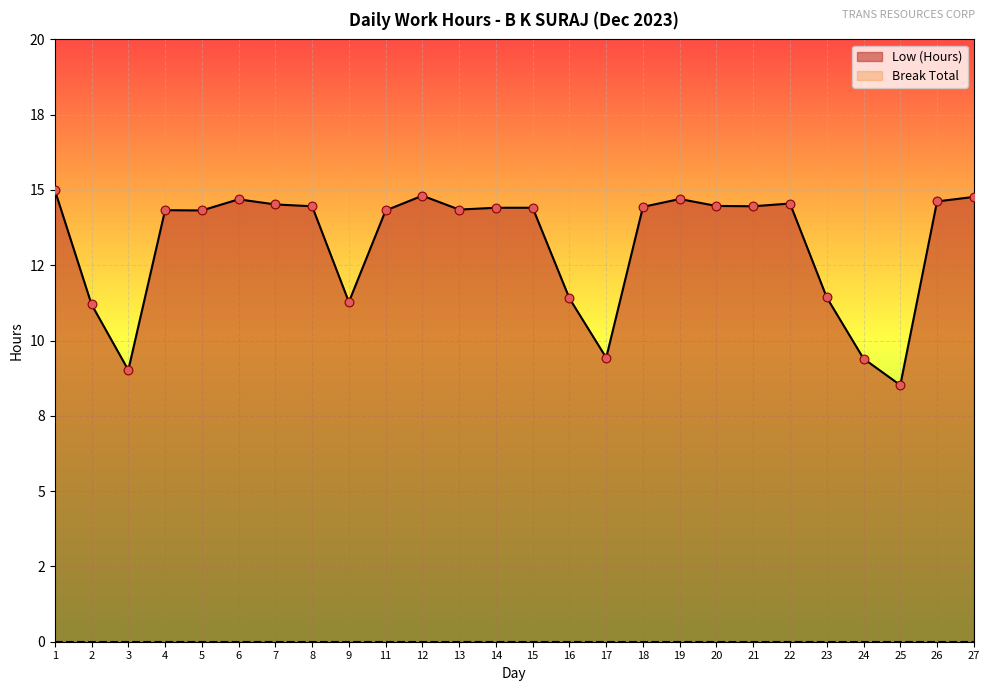

What is the change in value from 16 to 27?

+3.4